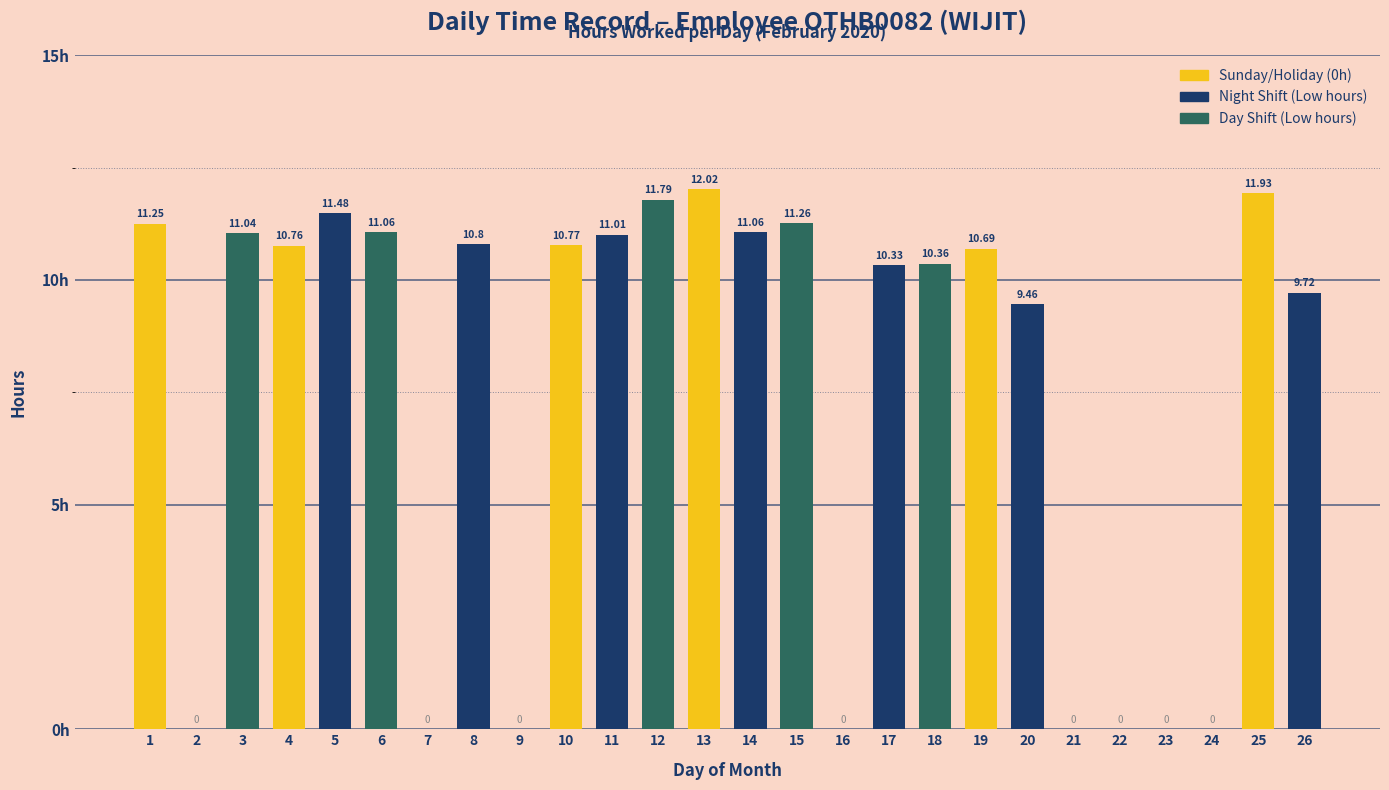

What is the difference between the values at 20 and 9?

9.5